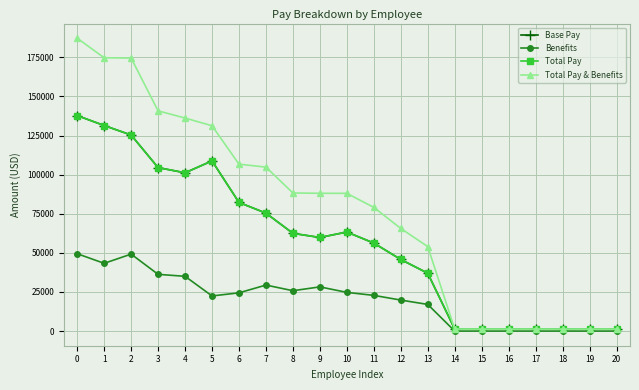

Which series has the largest total across all categories?

Total Pay & Benefits